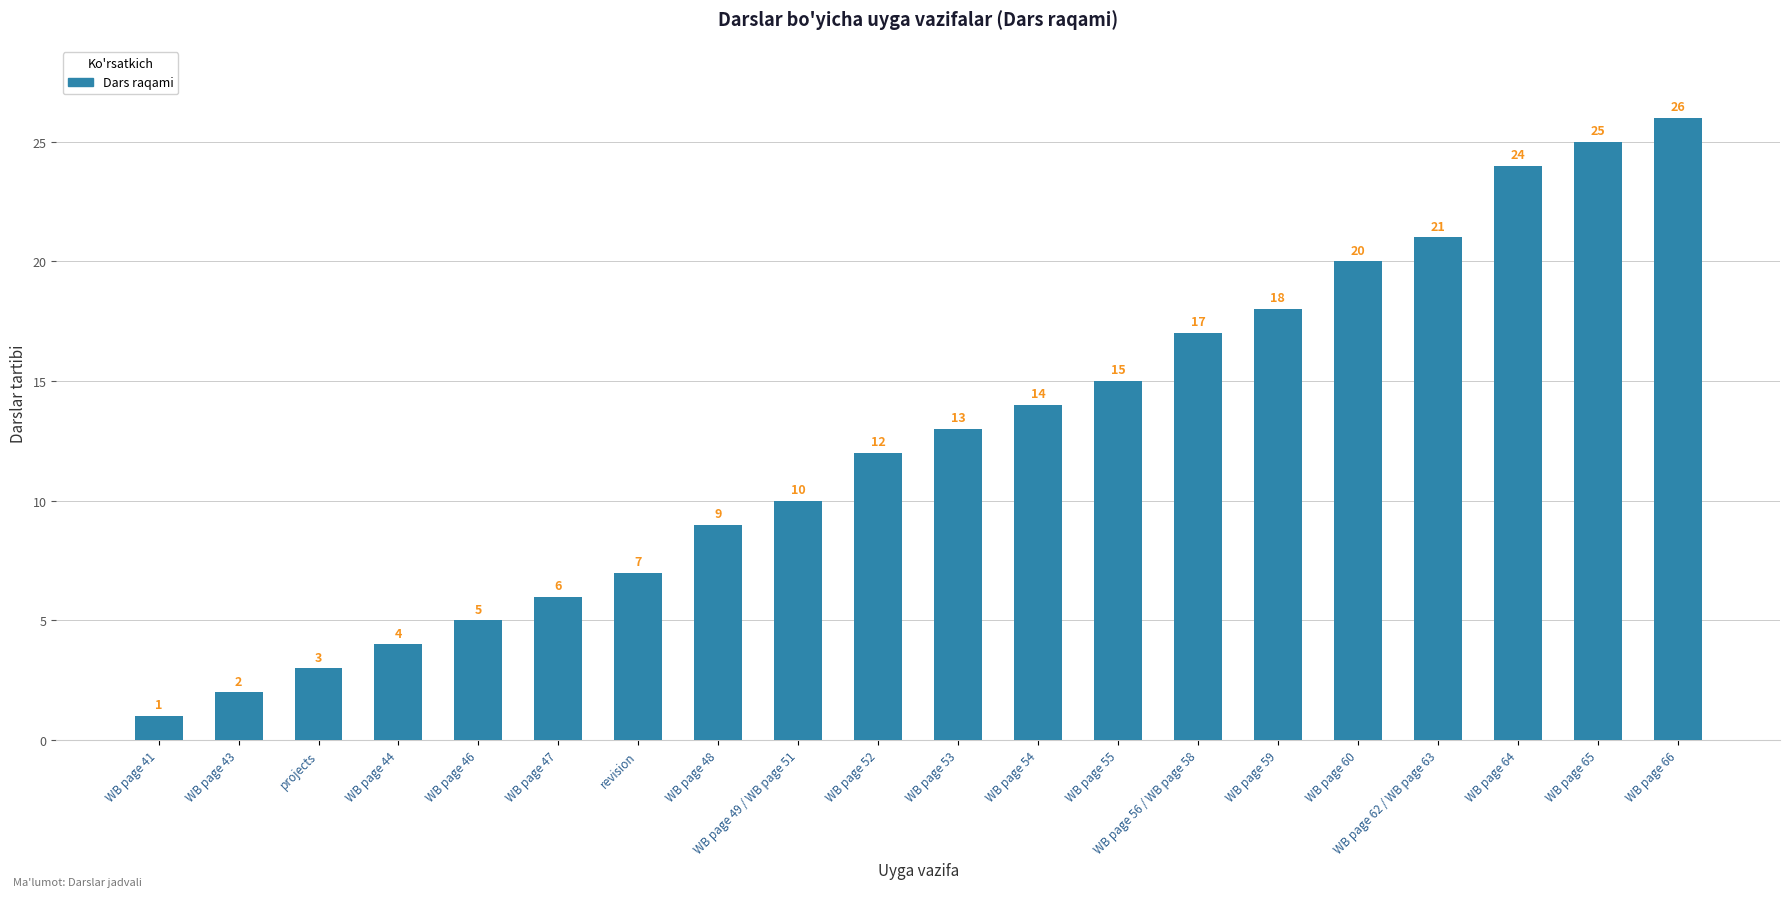

True or false: the data shows 21 at WB page 53.

False